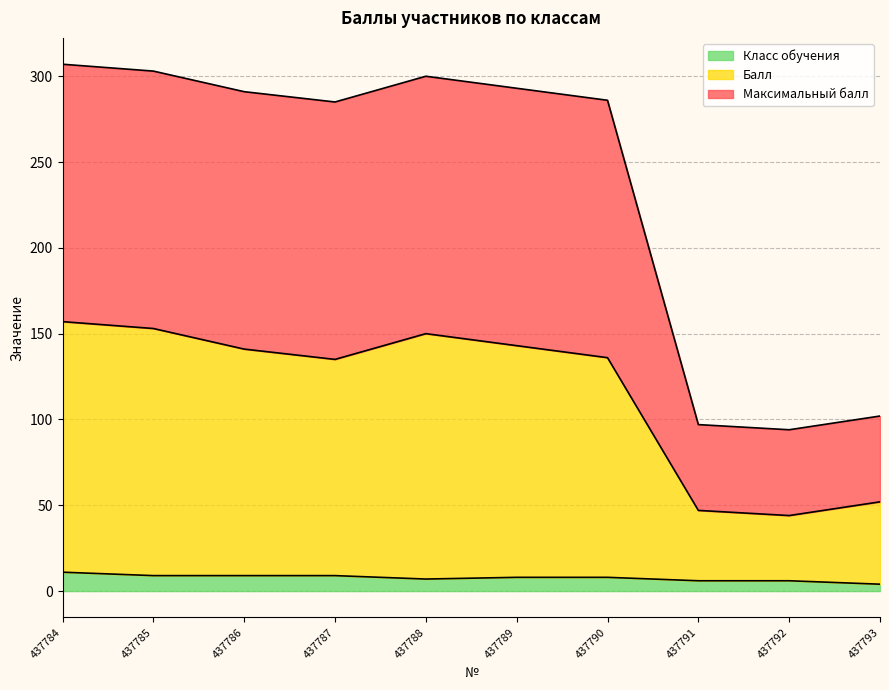

Between 437791 and 437784, which is larger?

437784